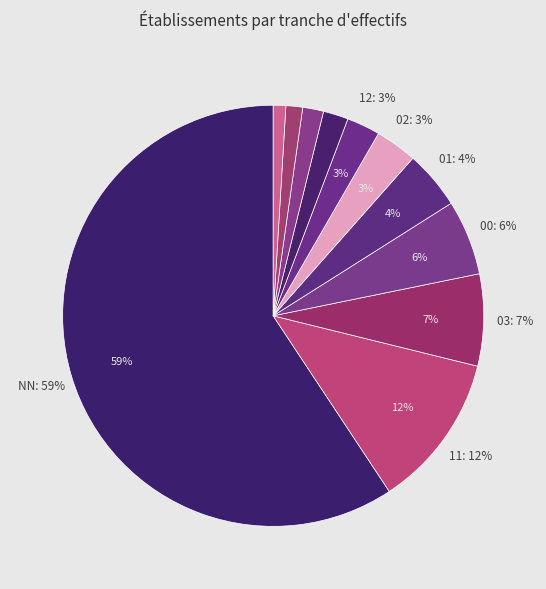

Does 02 represent more than half of the total?

No